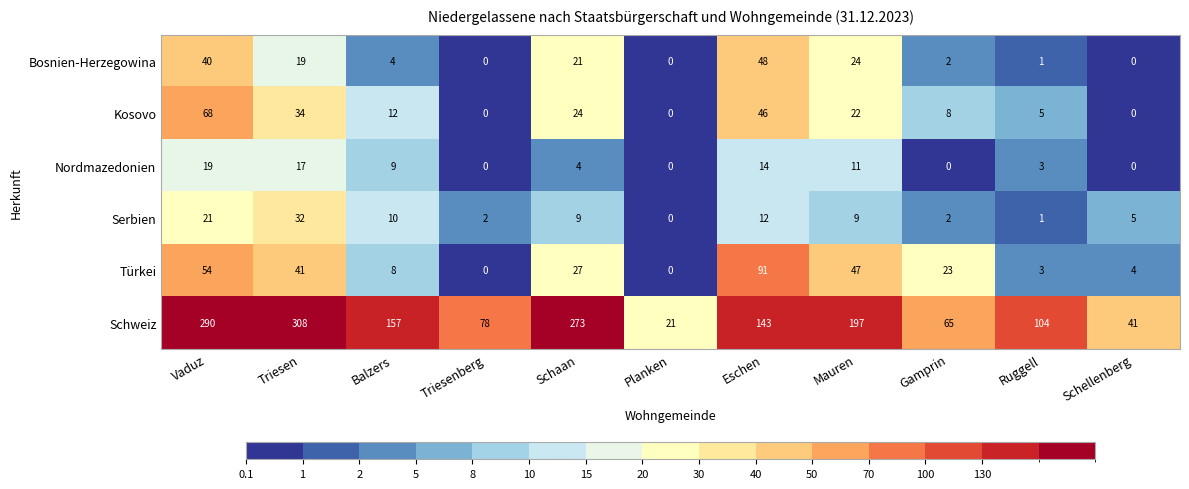

At which label does Kosovo first exceed 12?

Vaduz